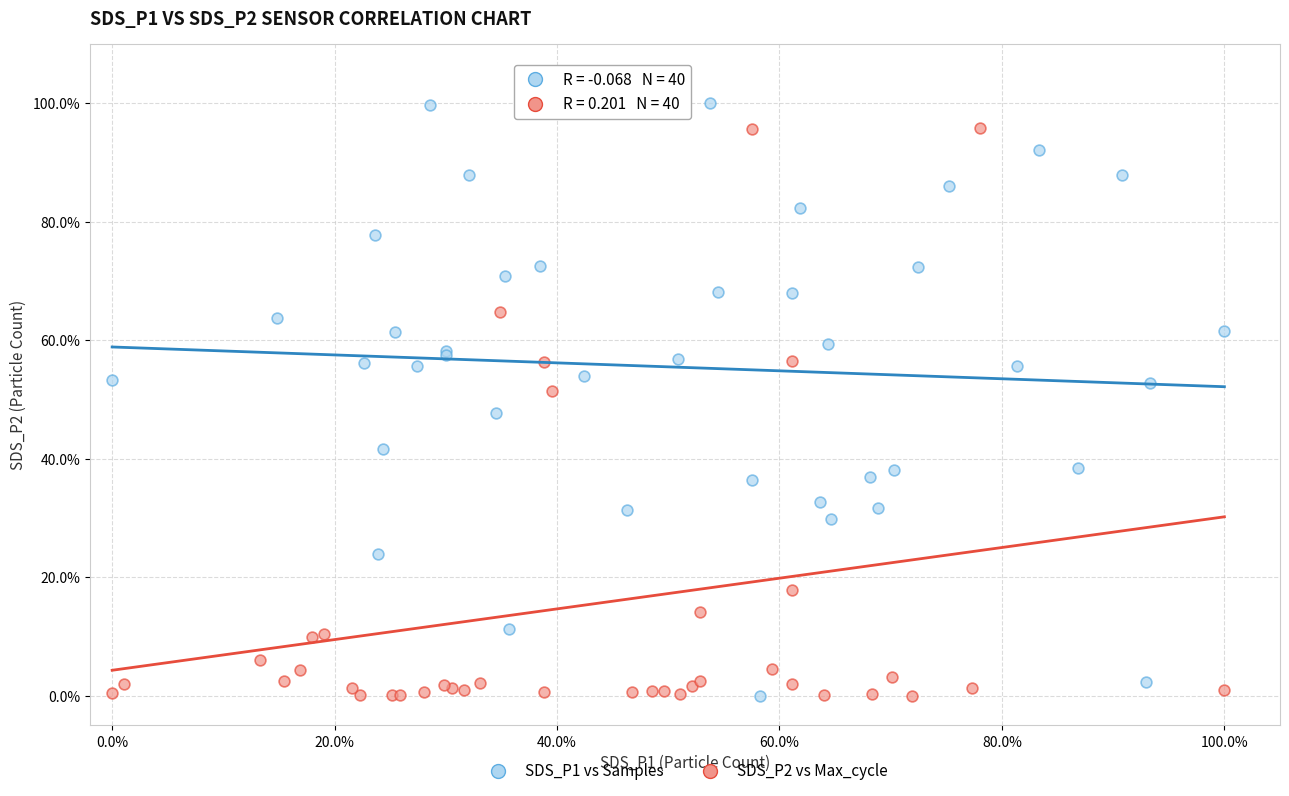

What are all the series names shown in the legend?

SDS_P1 vs Samples, SDS_P2 vs Max_cycle